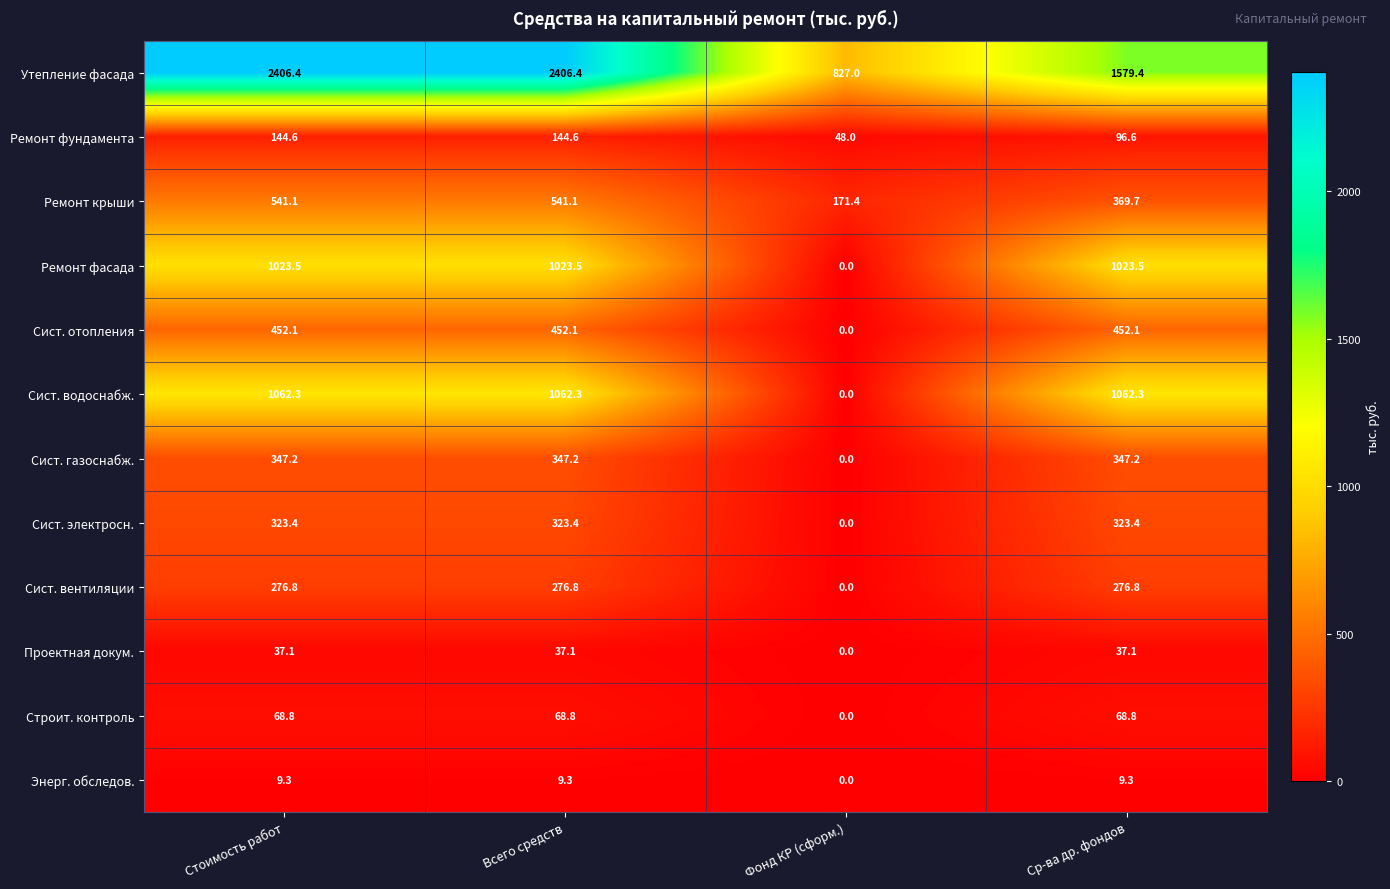

At which label does Энерг. обследов. first exceed 9?

Стоимость работ